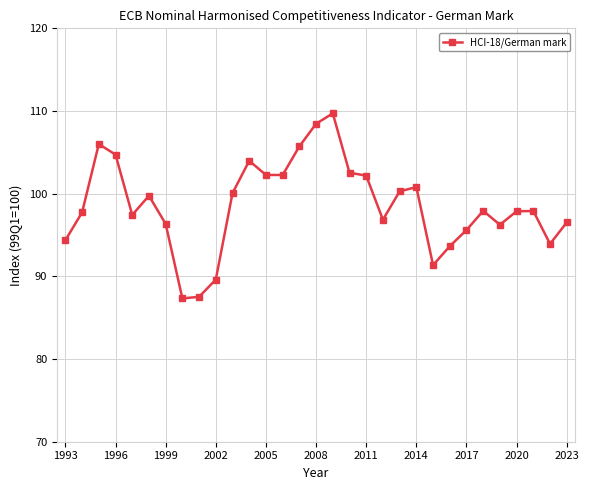

True or false: the data has more than 0 interior local peaks.

True